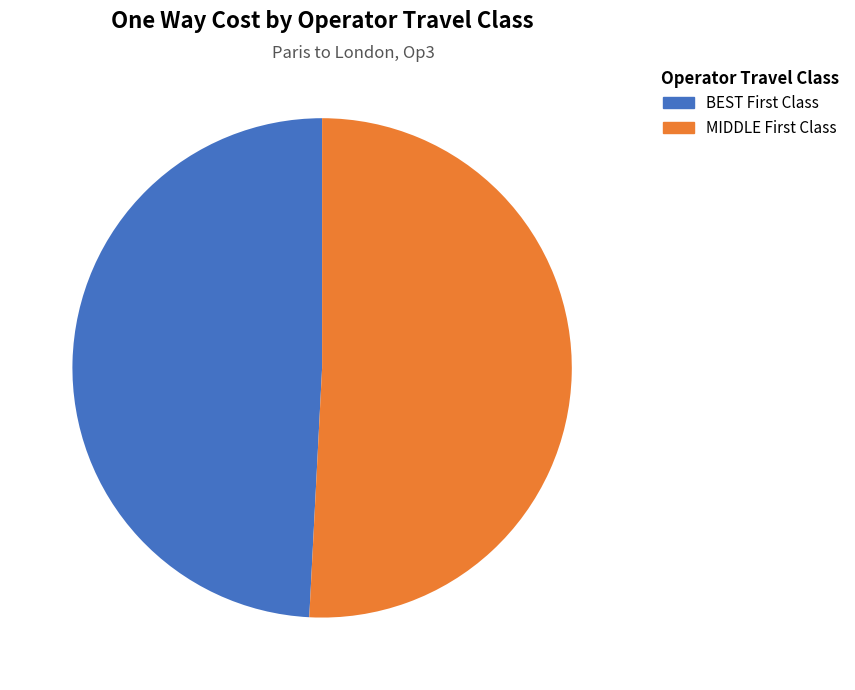

Is there any slice that represents more than half of the pie?

Yes